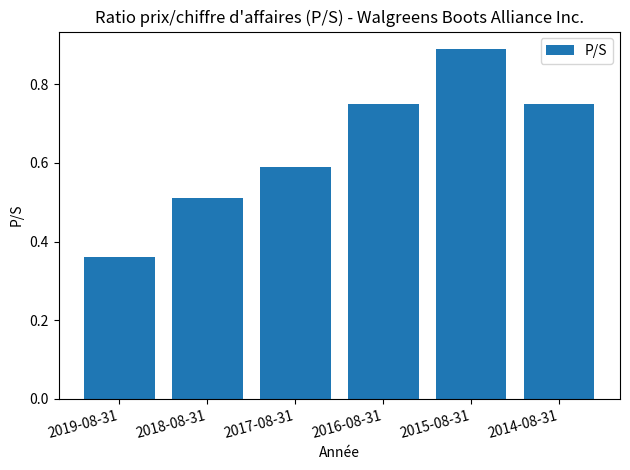

Where is the data nearest to the value 0?

2019-08-31